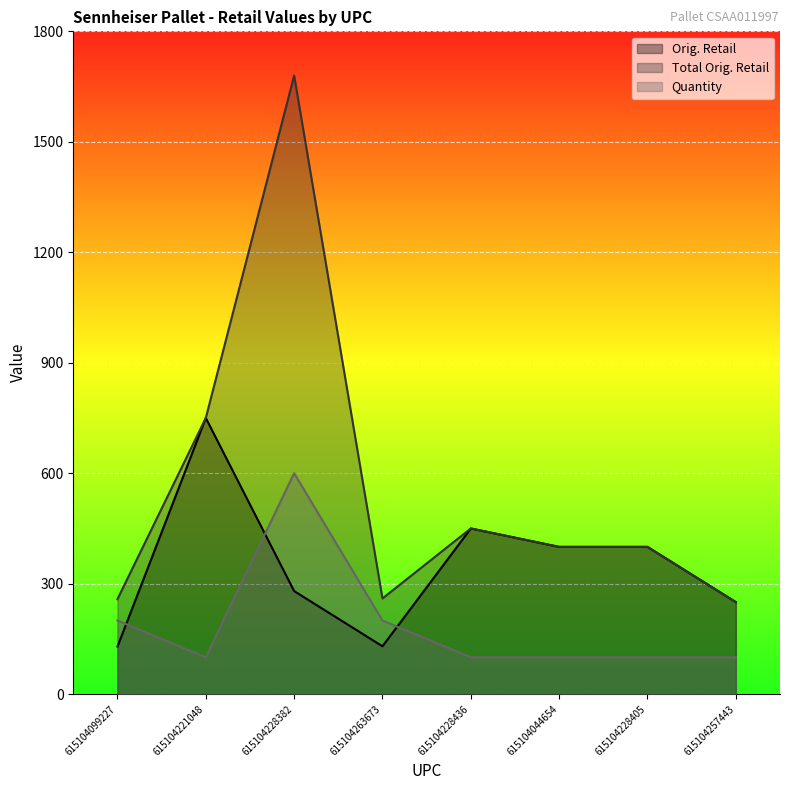

The value of Total Orig. Retail at 615104221048 is 750.0. True or false?

True